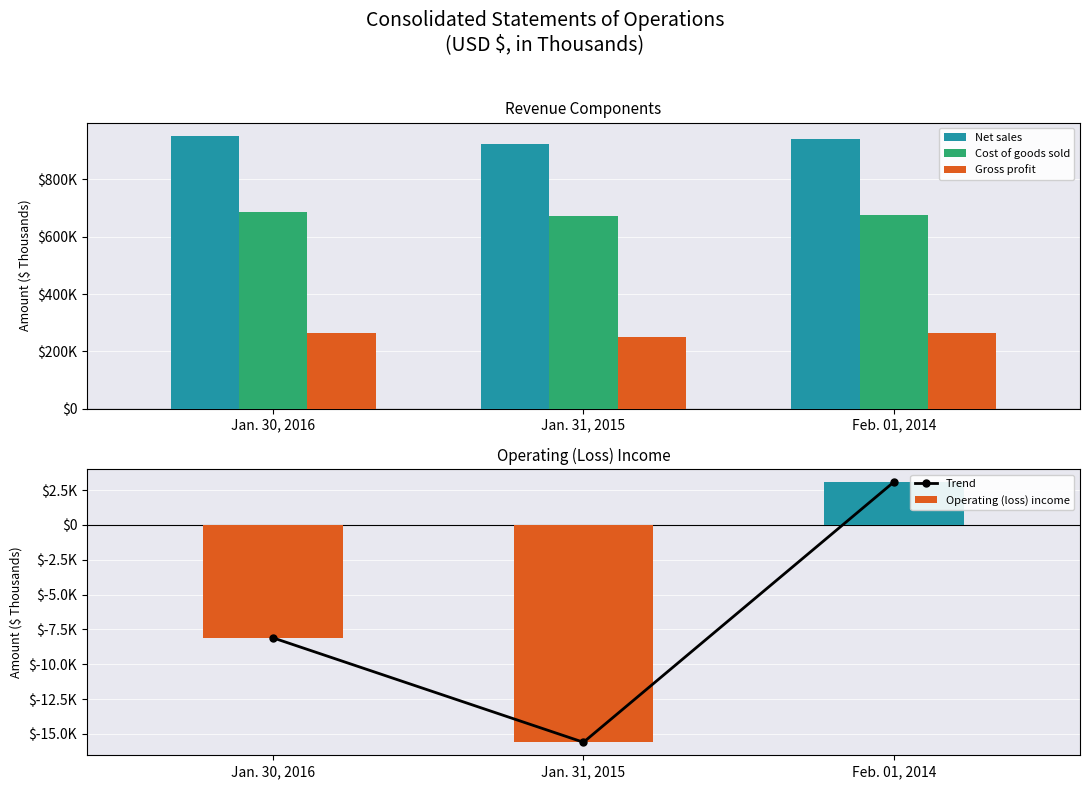

At which category is the sum across all series the highest?

Jan. 30, 2016